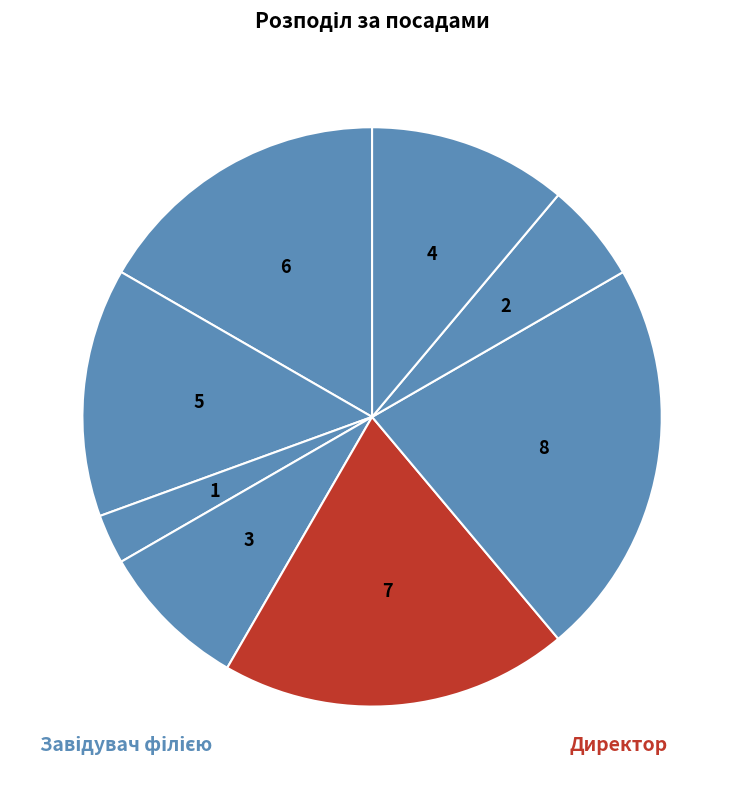

How many segments does this pie chart have?

8